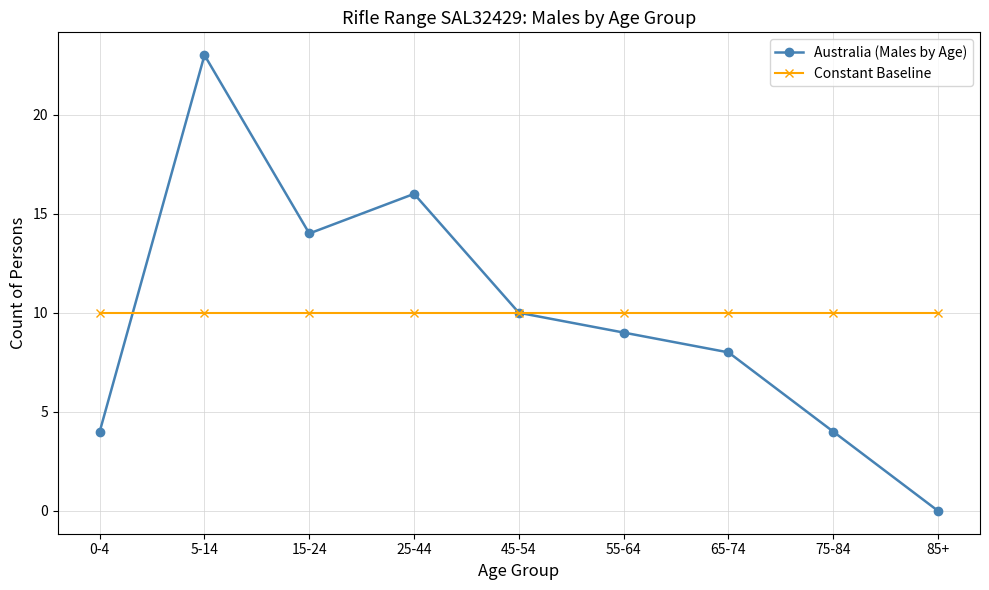

What is the total value across all series at 85+?

10